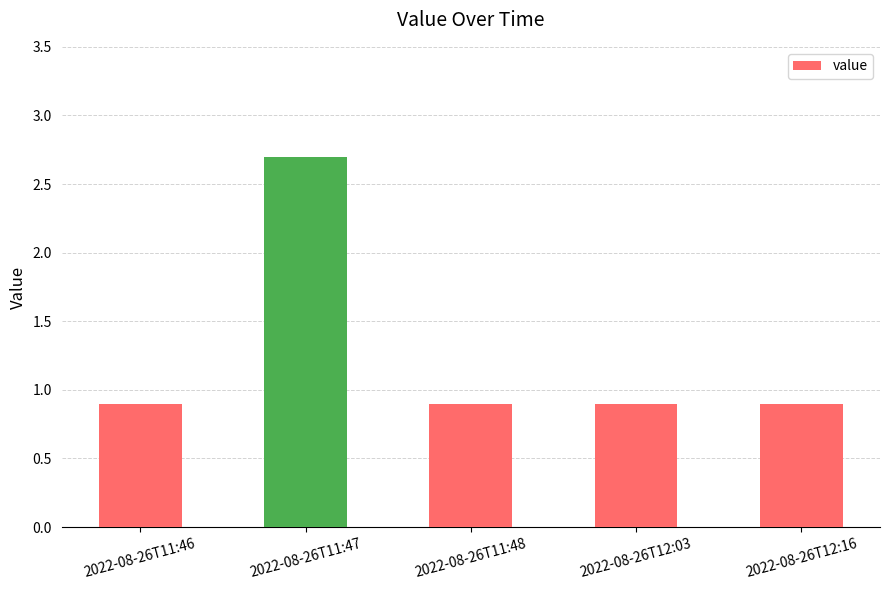

Reading left to right, list all the values displayed in this chart.

0.9	2.7	0.9	0.9	0.9